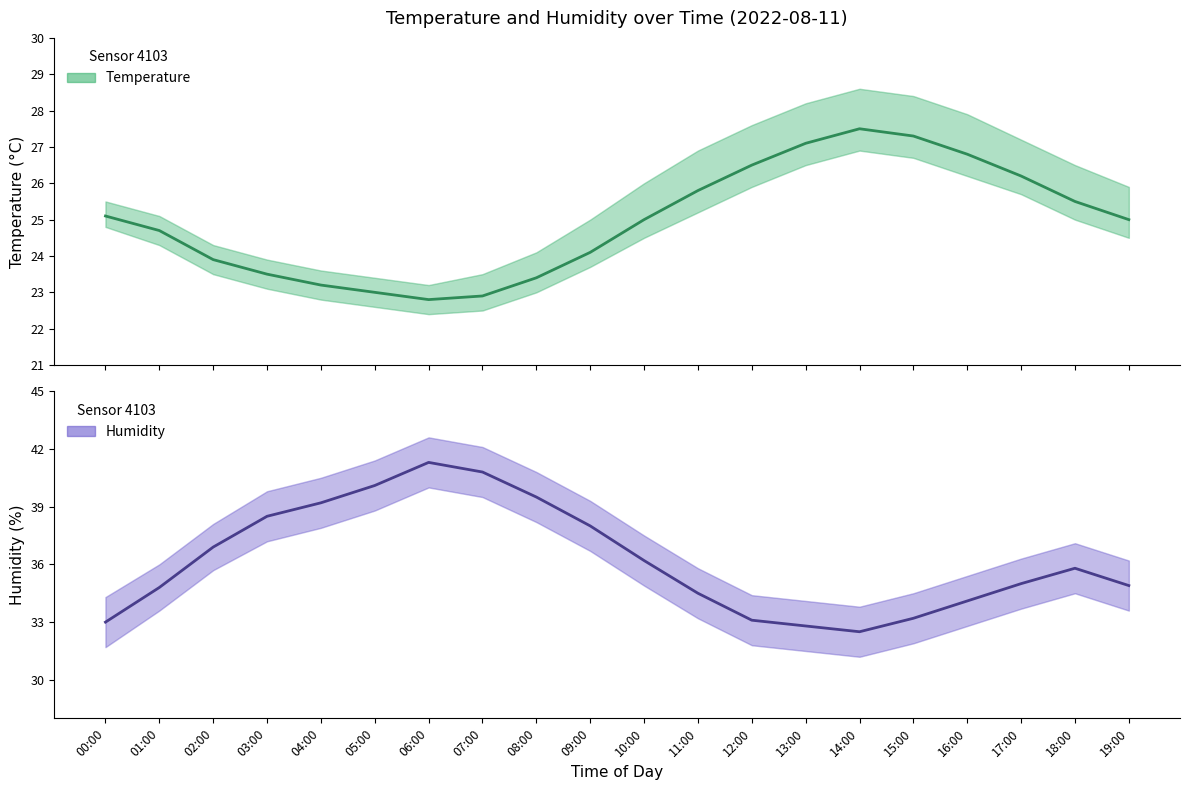

True or false: humidity and temperature intersect in this chart.

False